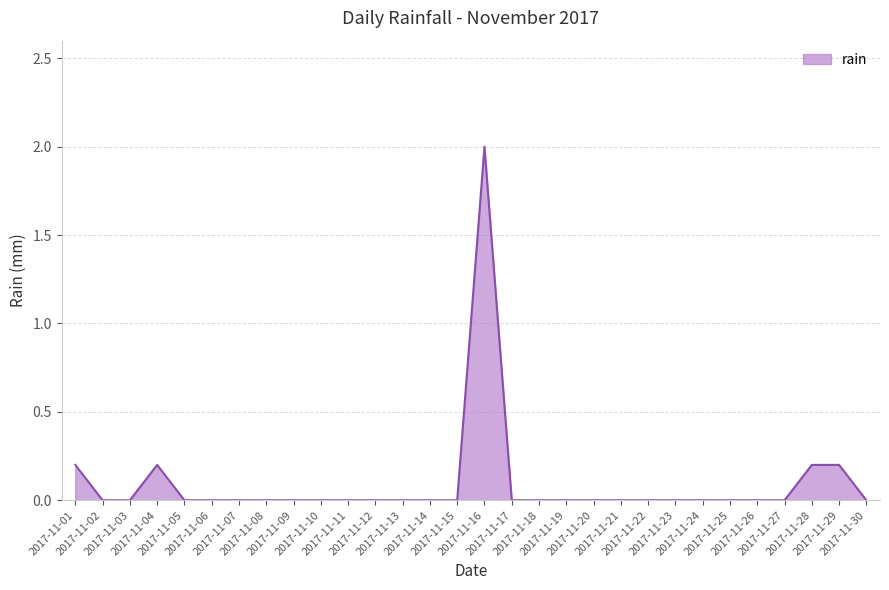

Reading left to right, list all the values displayed in this chart.

0.2	0.0	0.0	0.2	0.0	0.0	0.0	0.0	0.0	0.0	0.0	0.0	0.0	0.0	0.0	2.0	0.0	0.0	0.0	0.0	0.0	0.0	0.0	0.0	0.0	0.0	0.0	0.2	0.2	0.0